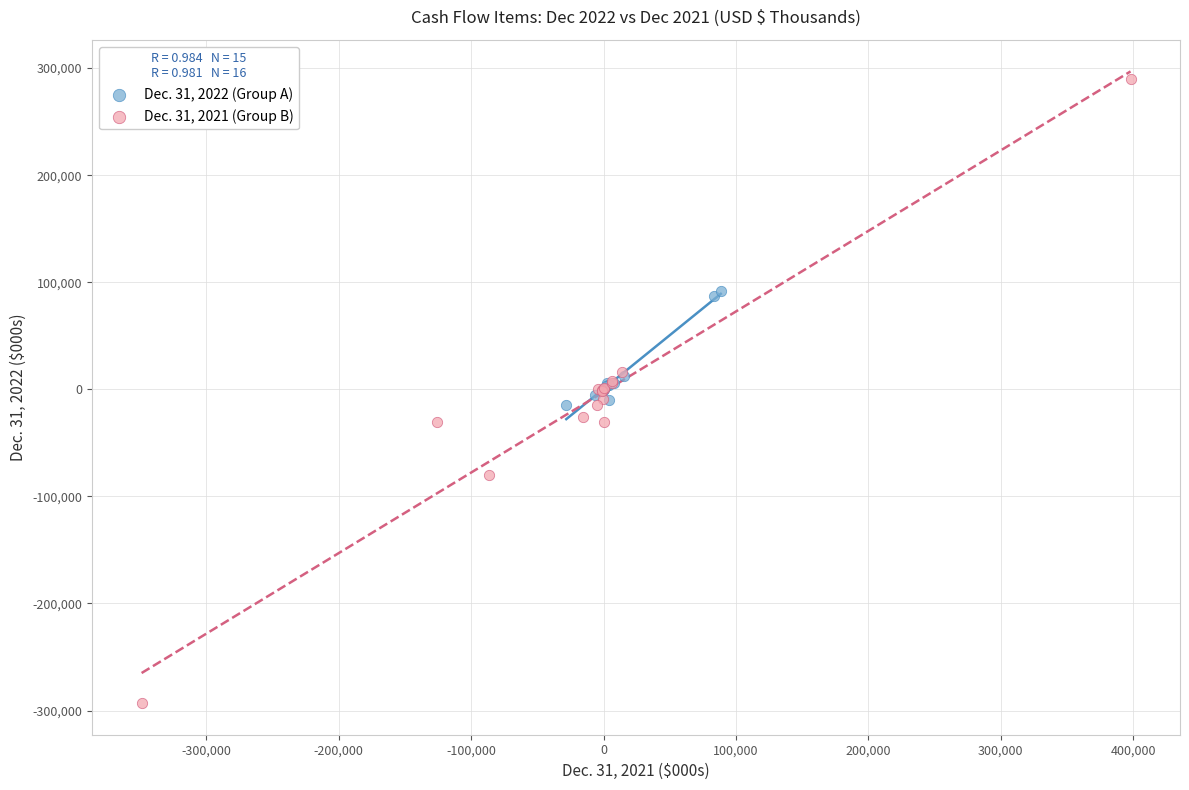

Which series reaches the minimum Y coordinate?

Dec. 31, 2021 (Group B)